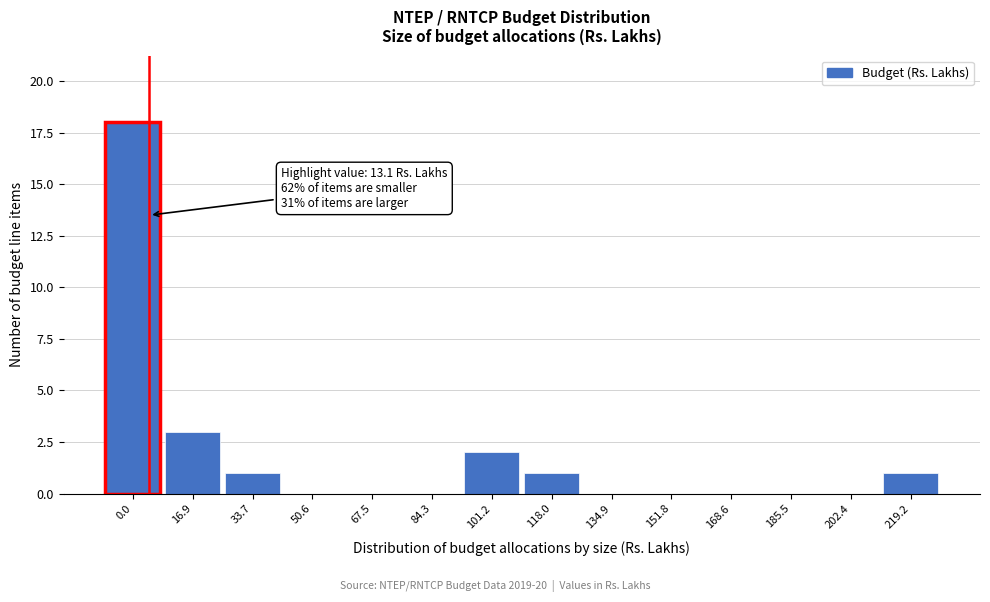

Reading left to right, what are all the values shown in this chart?

0.0=18	16.9=3	33.7=1	50.6=0	67.5=0	84.3=0	101.2=2	118.0=1	134.9=0	151.8=0	168.6=0	185.5=0	202.4=0	219.2=1